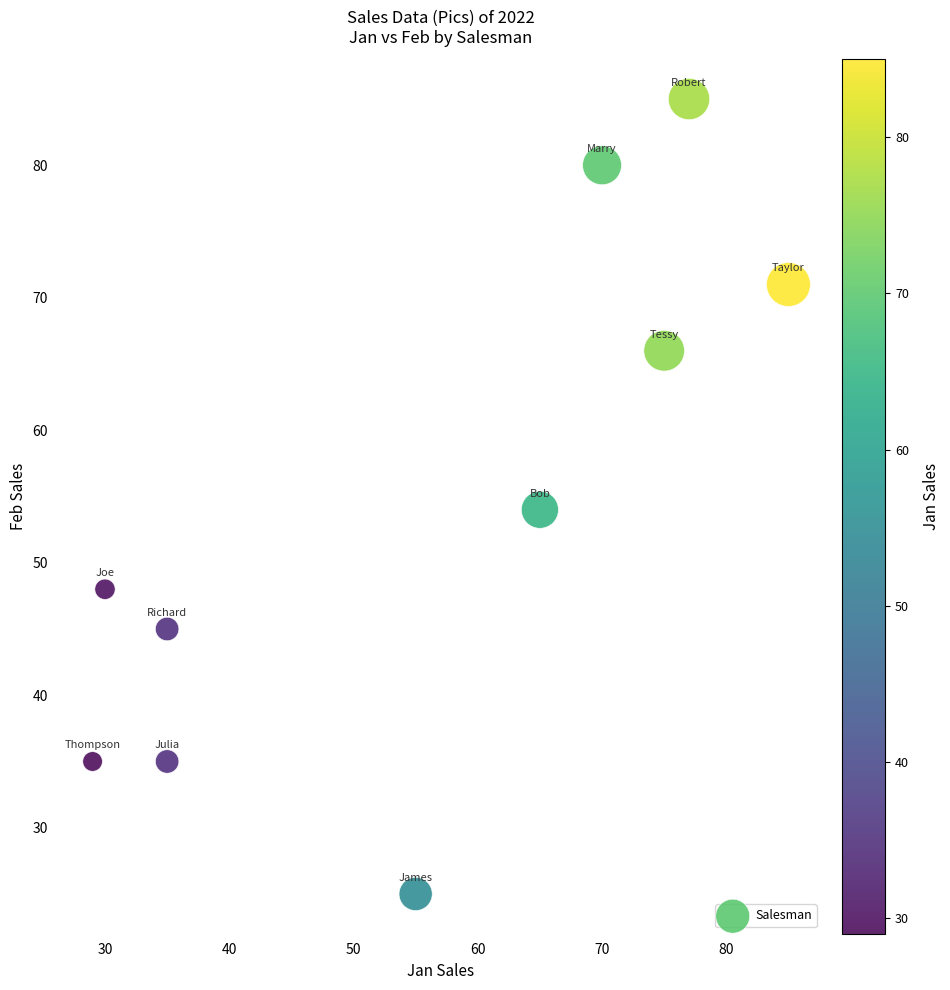

What Y value in the scatter plot is closest to 55?

54